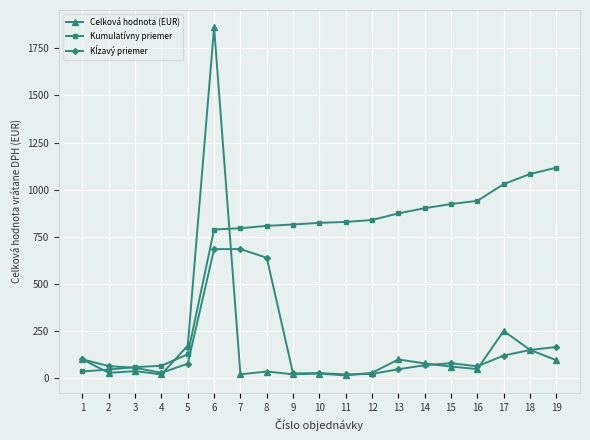

Which series ends up on top after the final intersection of Celková hodnota (EUR) and Kumulatívny priemer?

Kumulatívny priemer